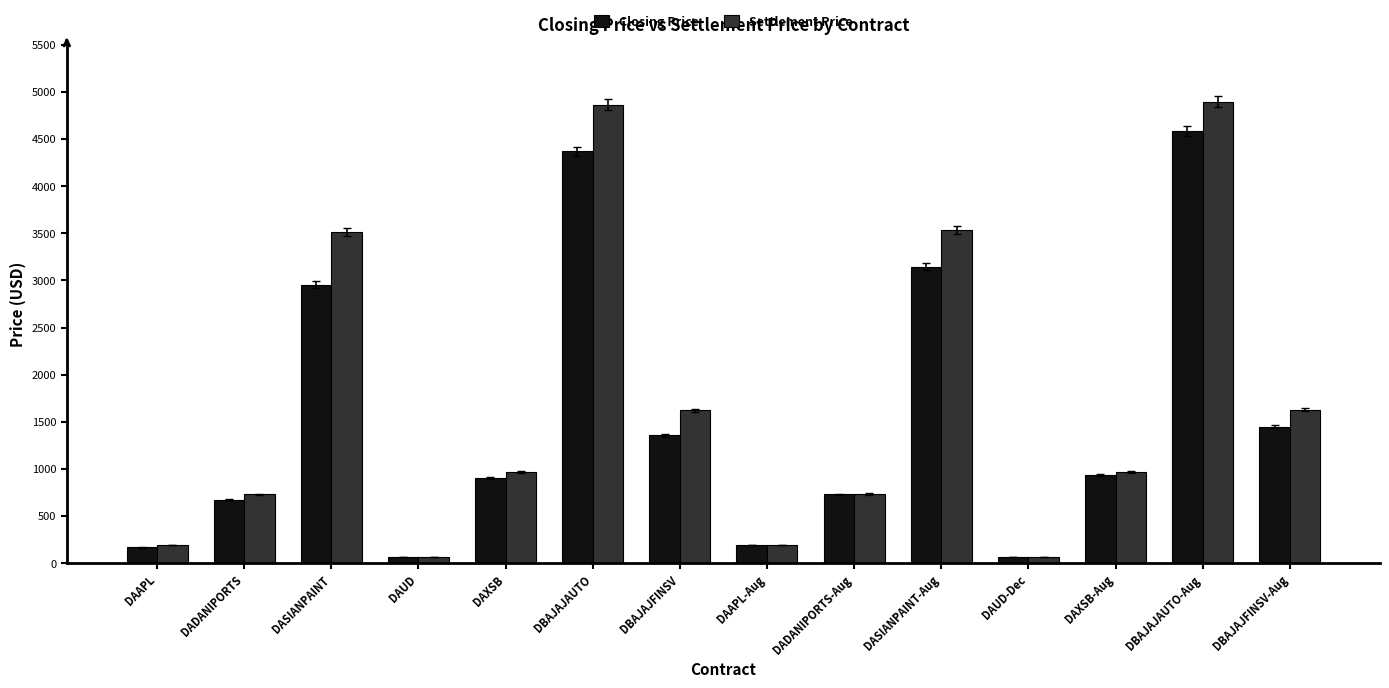

Between DAAPL and DASIANPAINT, which series saw the biggest shift?

Settlement Price